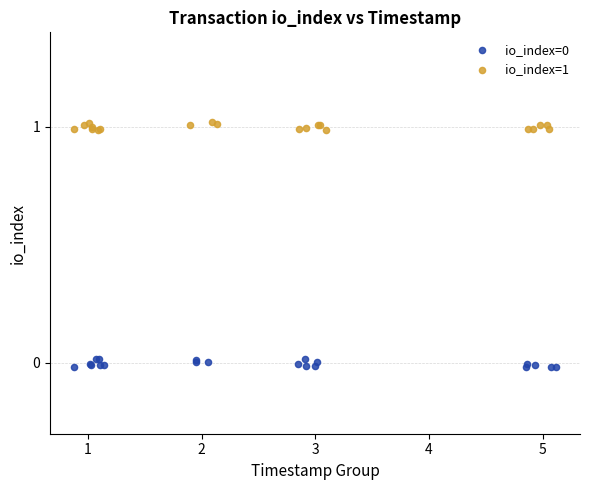

Which series reaches the maximum Y coordinate?

io_index=1